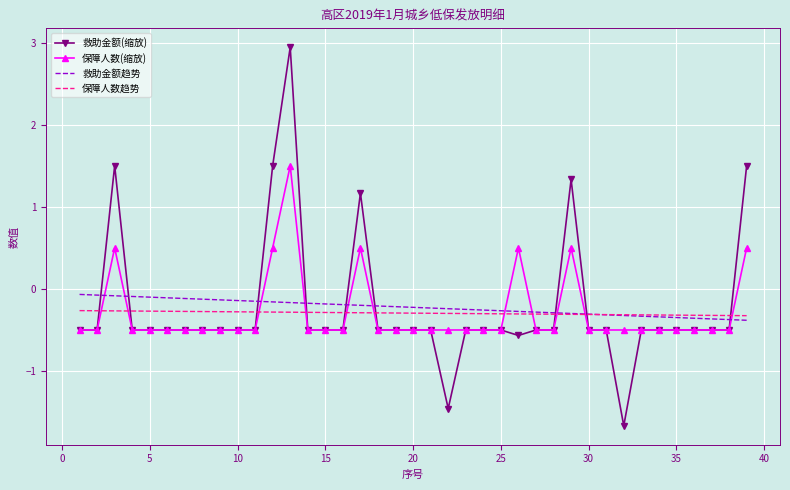

Which series has the widest spread of values?

救助金额(缩放)